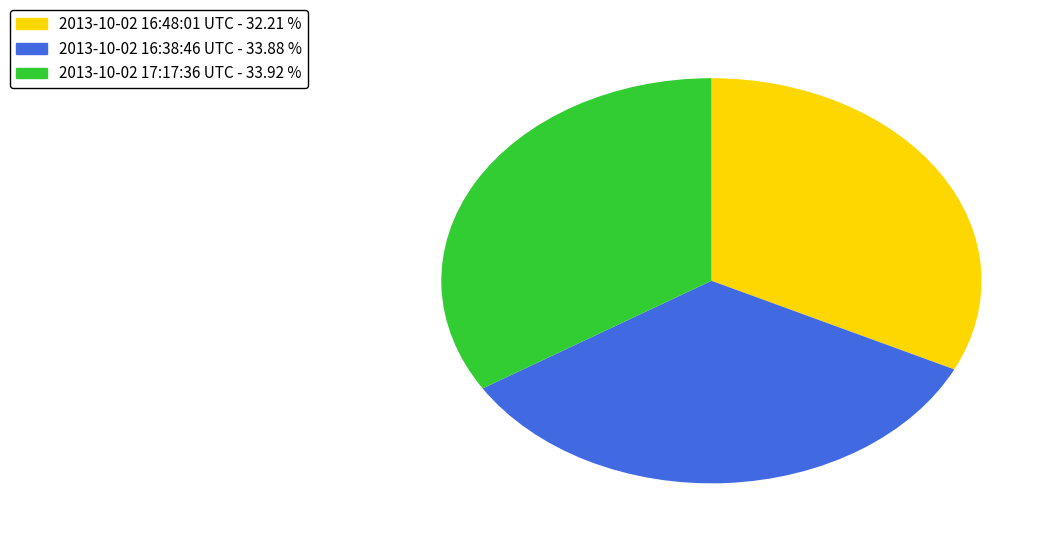

Is it true that 2013-10-02 17:17:36 UTC is 34% of the pie?

True